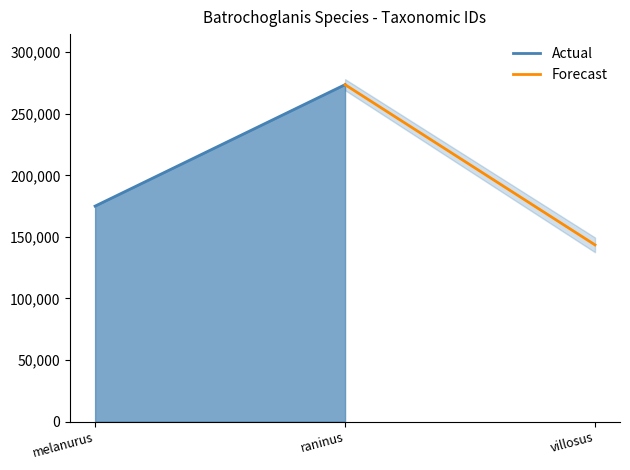

What are all the series names shown in the legend?

Actual, Forecast